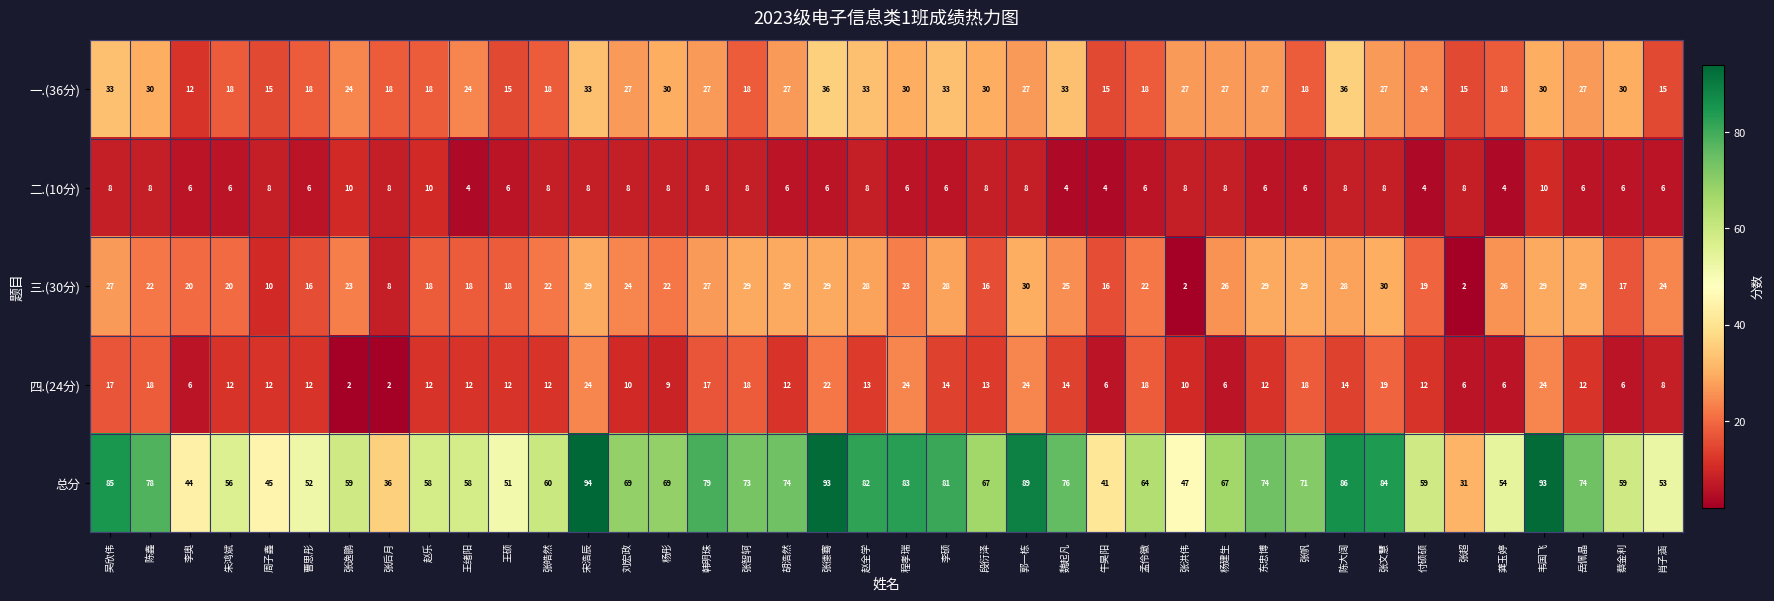

Rank the series at 陈鑫 from highest to lowest value.

总分, 一.(36分), 三.(30分), 四.(24分), 二.(10分)